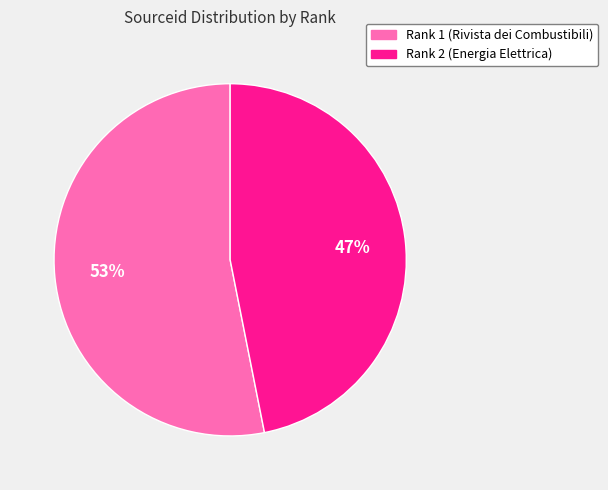

To the nearest percent, what percentage of the pie is Rank 1 (Rivista dei Combustibili)?

53%